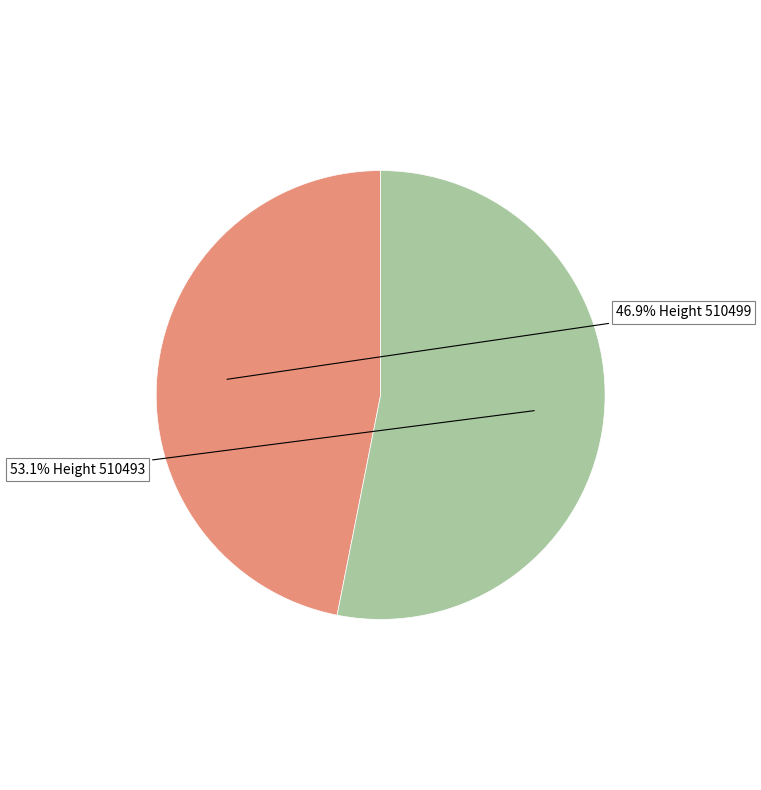

How many slices are in this pie chart?

2